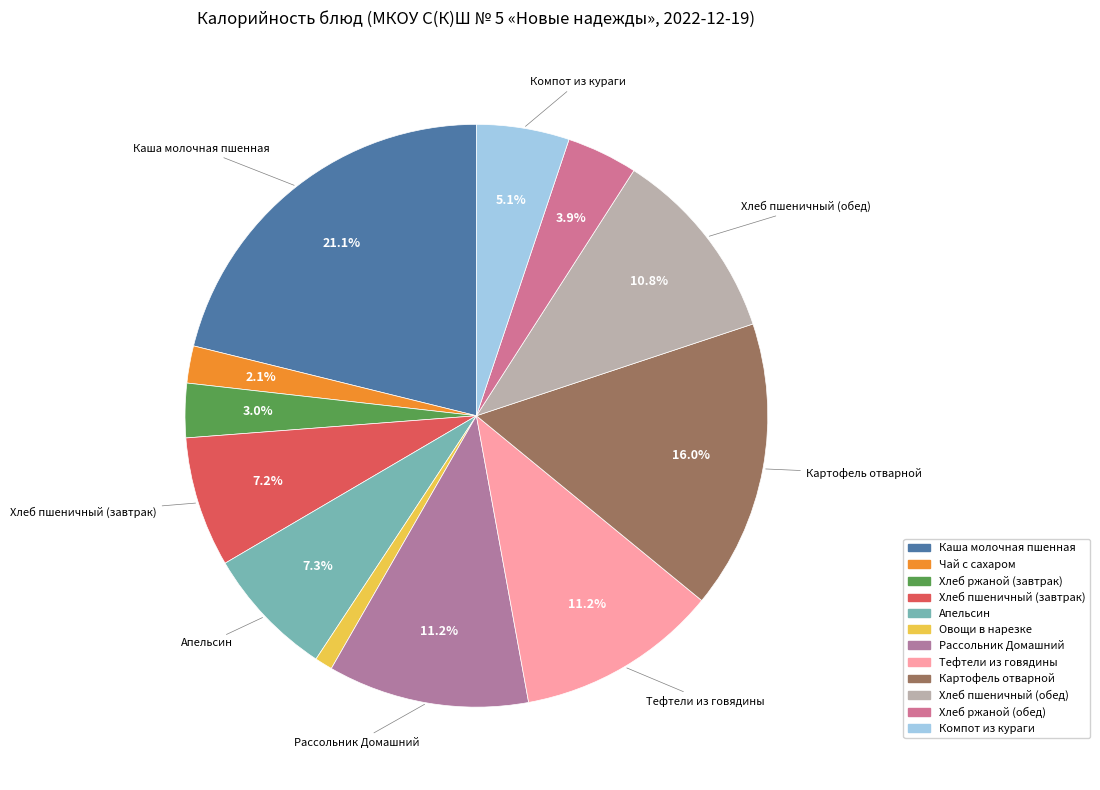

Does Компот из кураги account for over 50% of the chart?

No